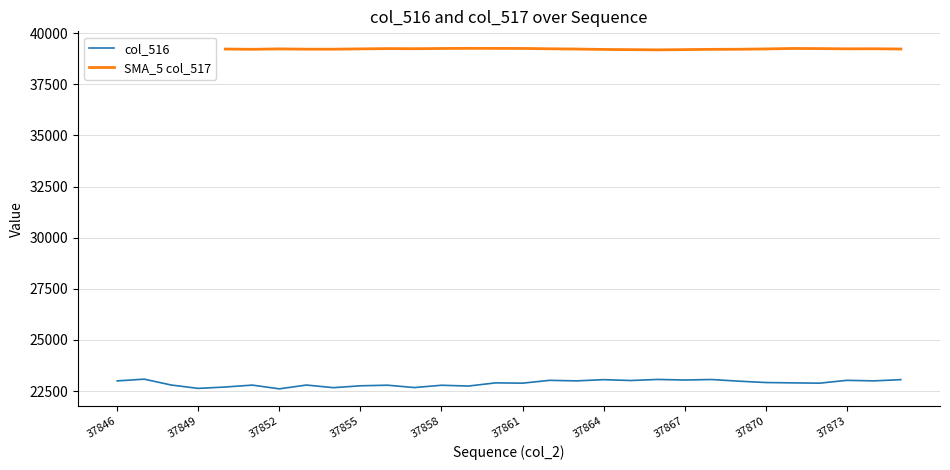

True or false: SMA_5 col_517 has more than 1 points higher than both neighbors.

True